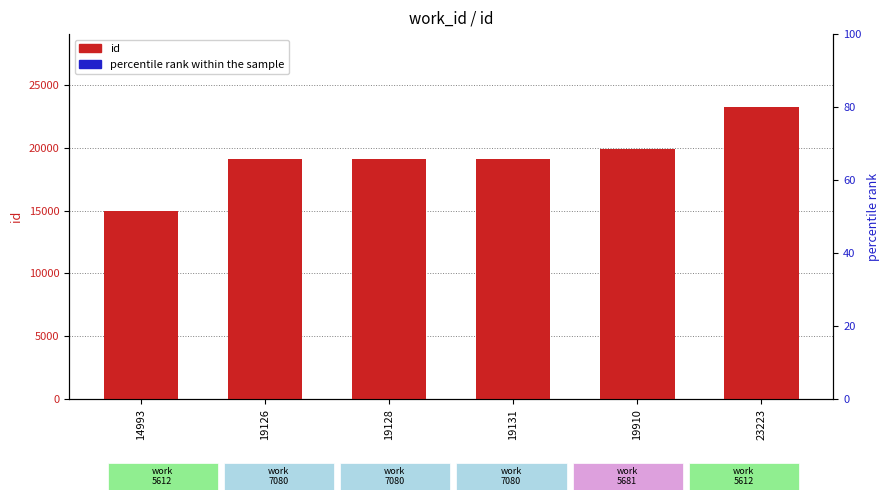

Which category has the highest value in the id series?

23223